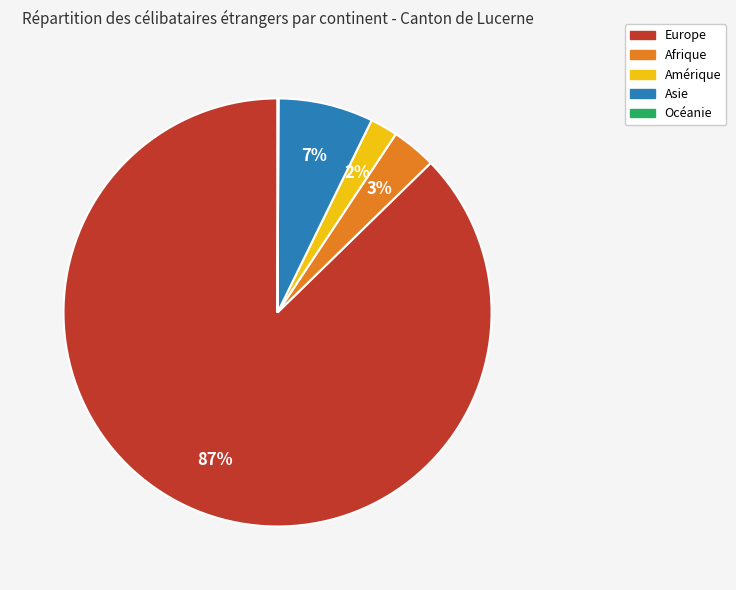

Combined, do Europe and Asie account for over 50%?

Yes